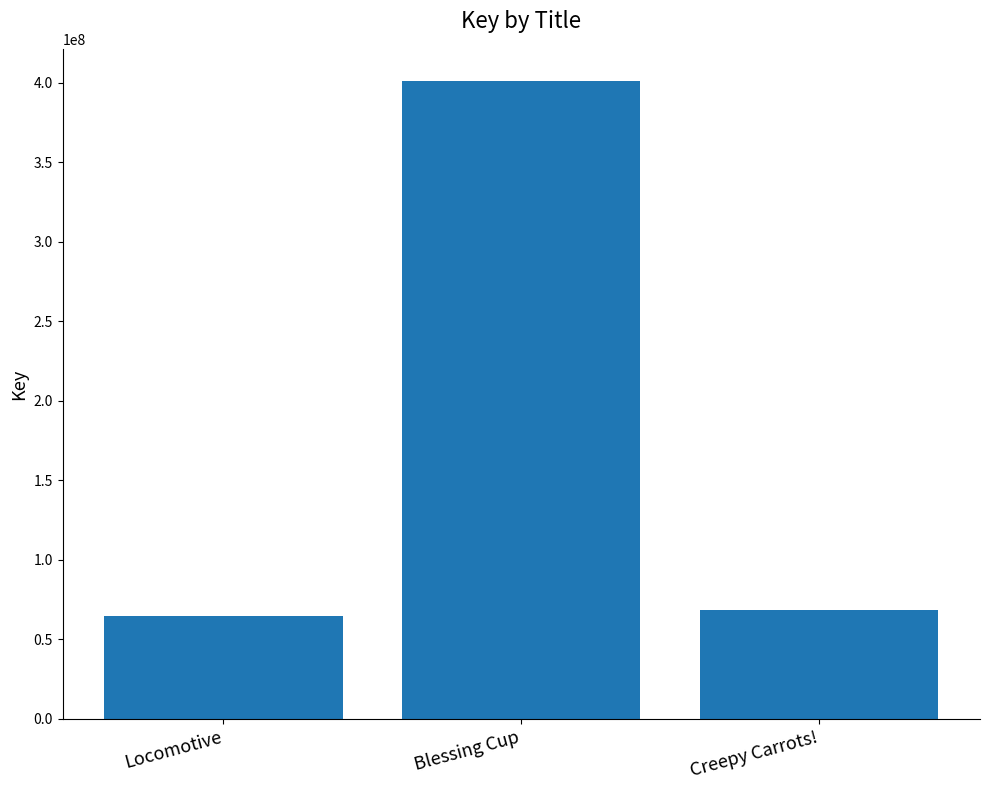

What is the smallest value displayed?

64563133